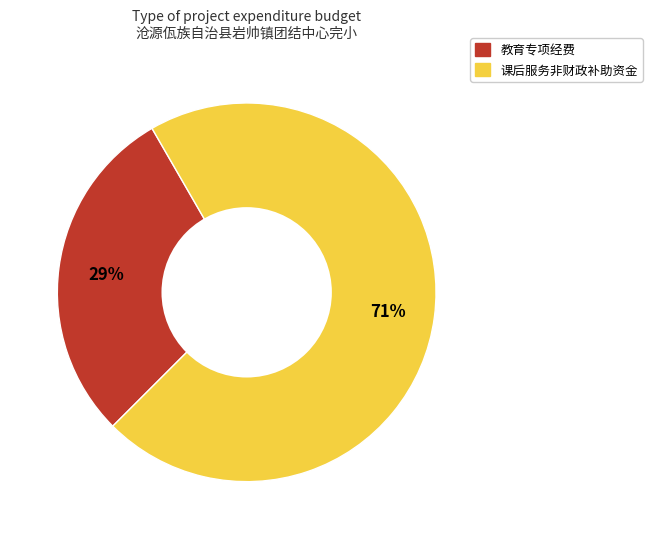

Is it true that 课后服务非财政补助资金 is 78% of the pie?

False